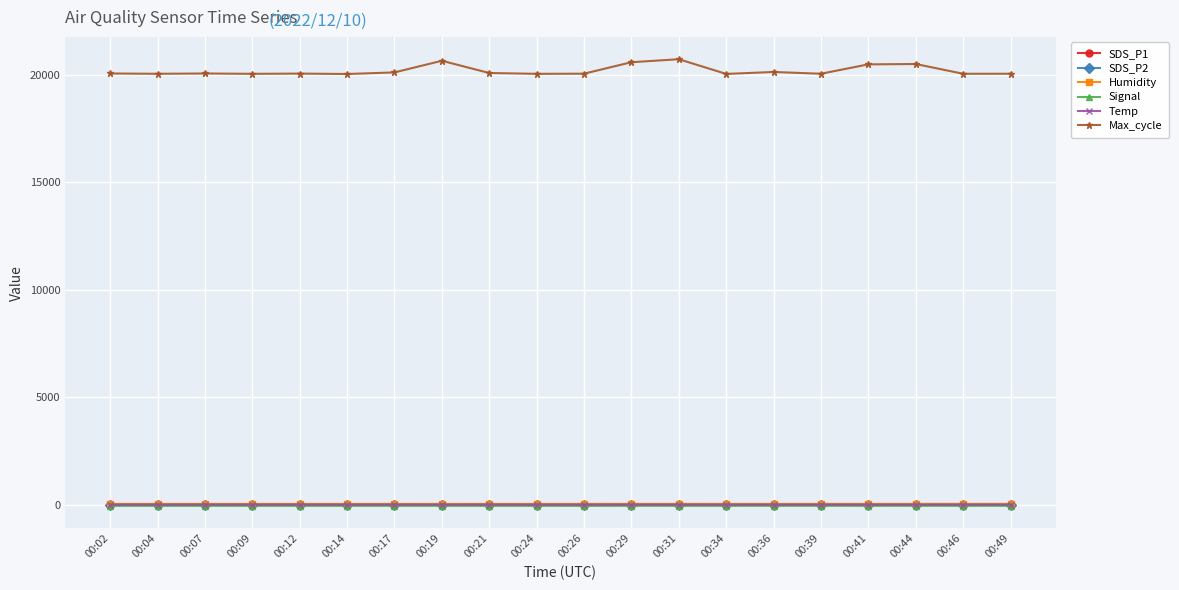

What is the total value across all series at 00:29?

20621.3